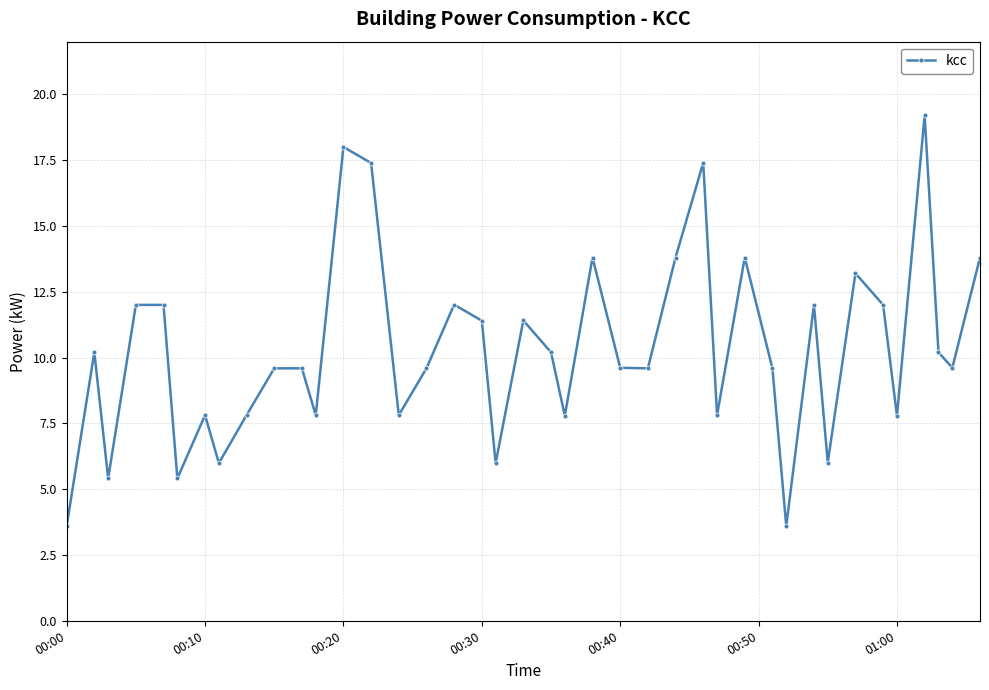

What is the value of the 5th point from the left?

12.0